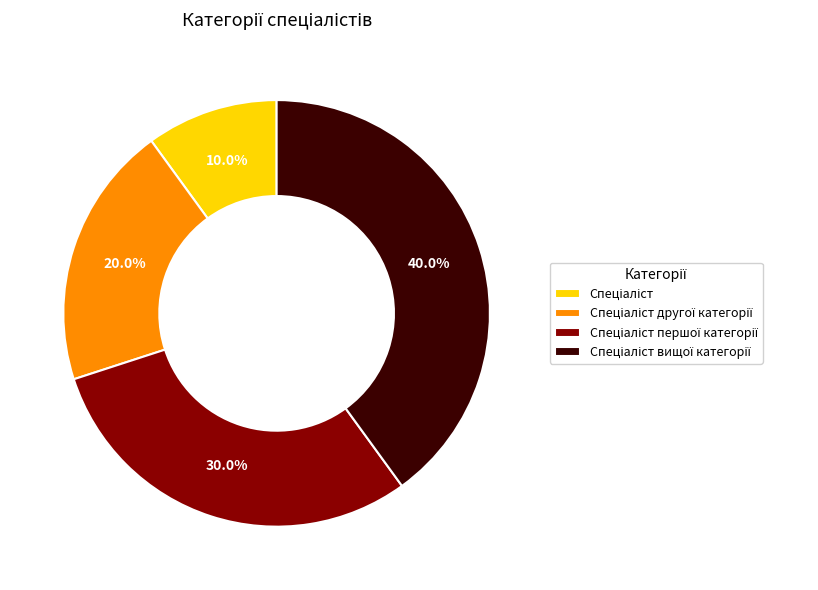

Is there any slice that represents more than half of the pie?

No